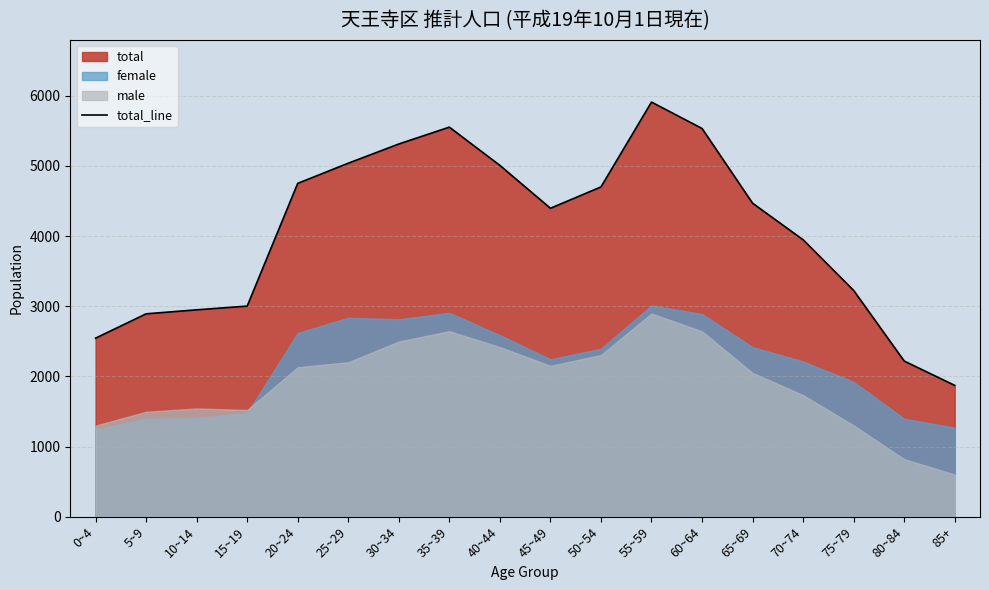

What is the smallest value displayed?

1872